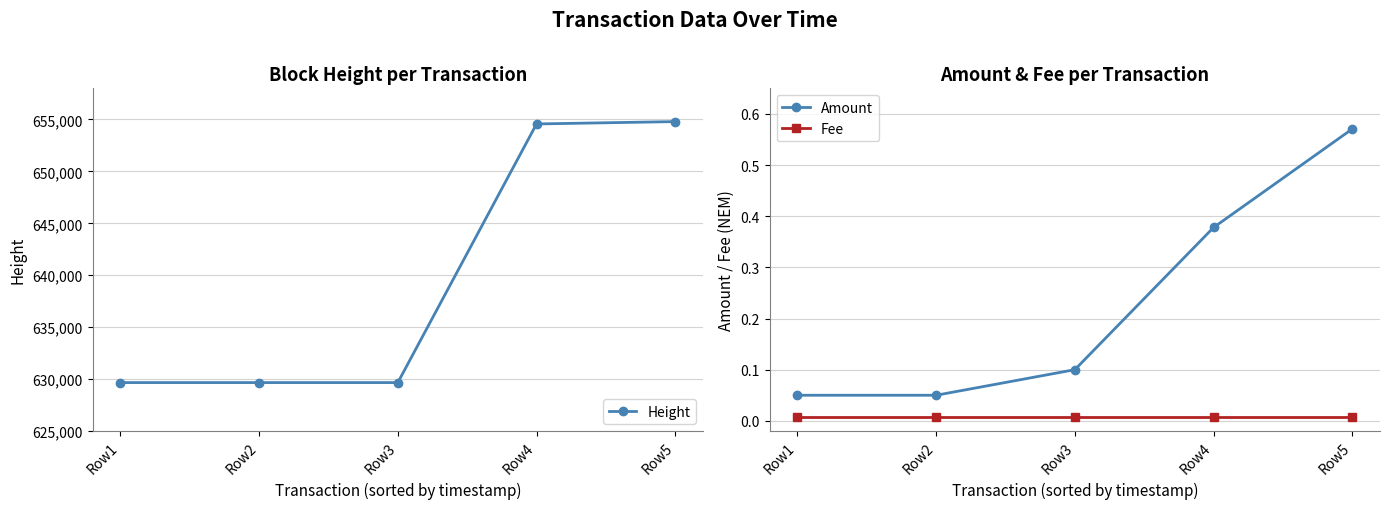

True or false: Amount has more than 1 interior local peaks.

False